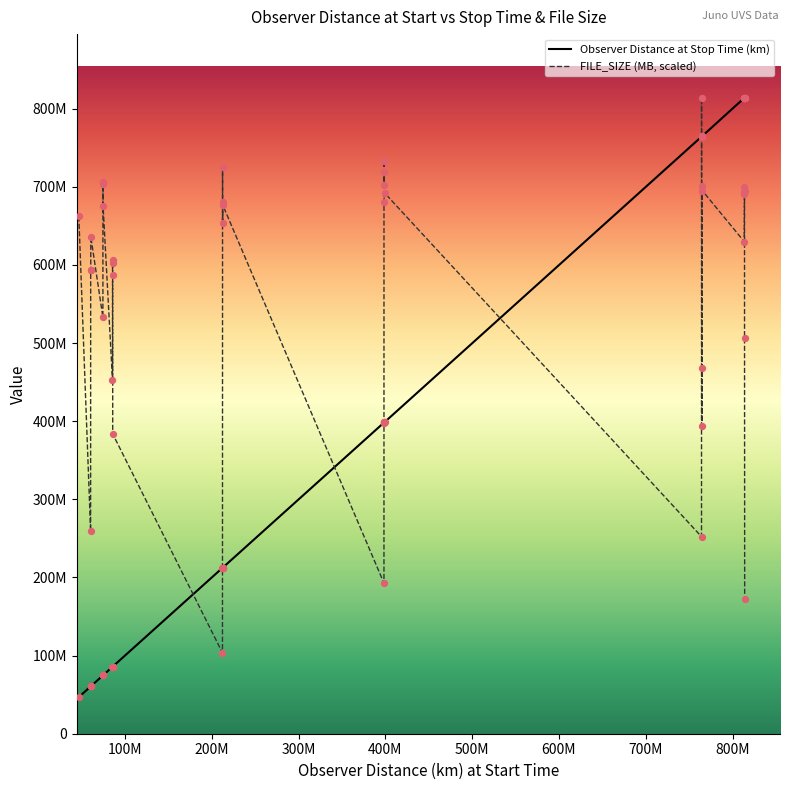

Which series has the largest total across all categories?

FILE_SIZE (MB, scaled)